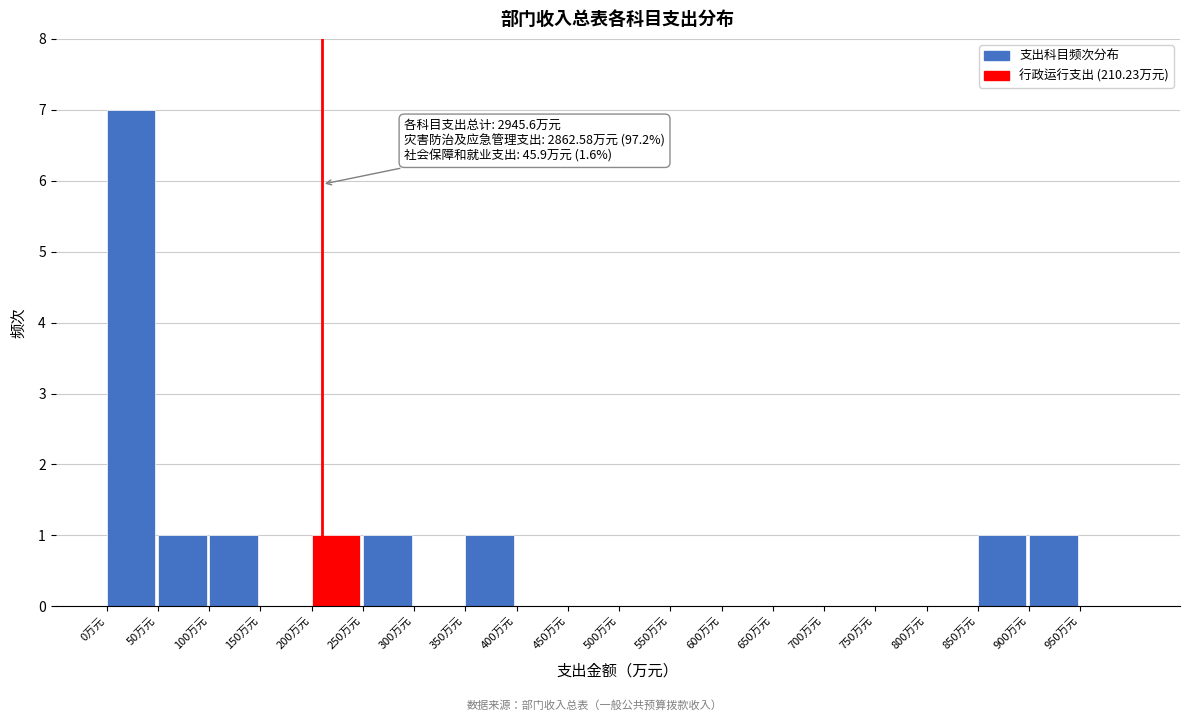

Over which range of the x-axis is the bar tallest?

0 to 50